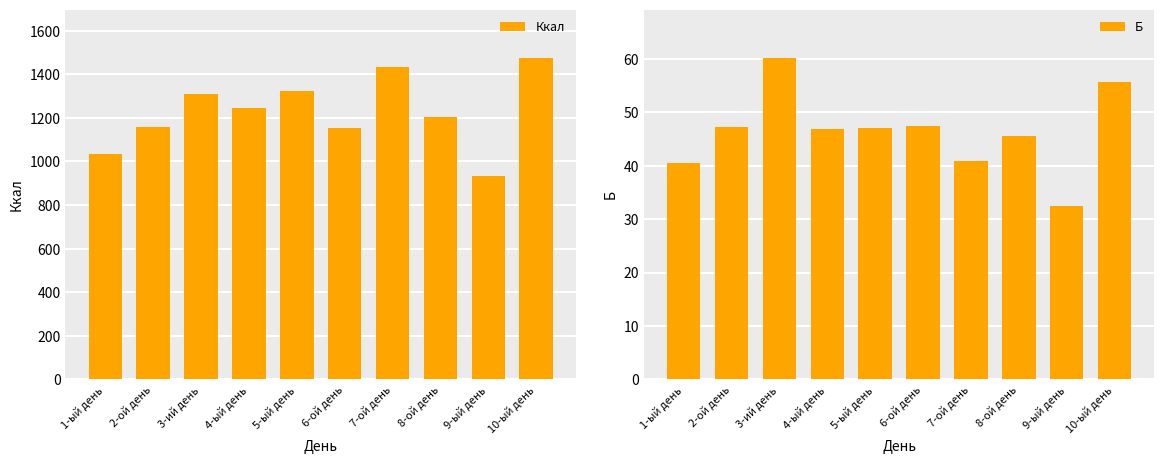

Where is Ккал nearest to the value 1204?

8-ой день